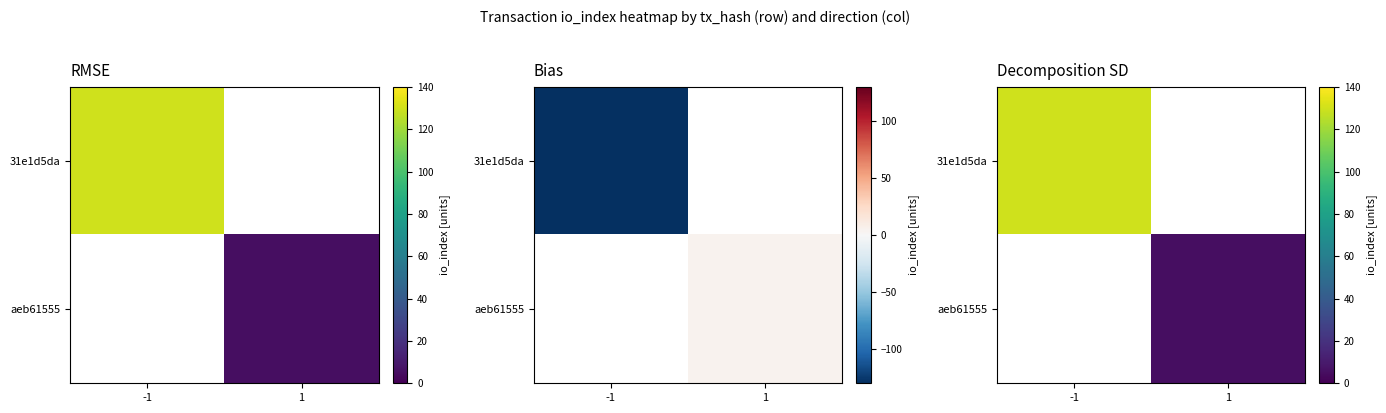

Is the value of 31e1d5da at 1 greater than the value of aeb61555 at 1?

No